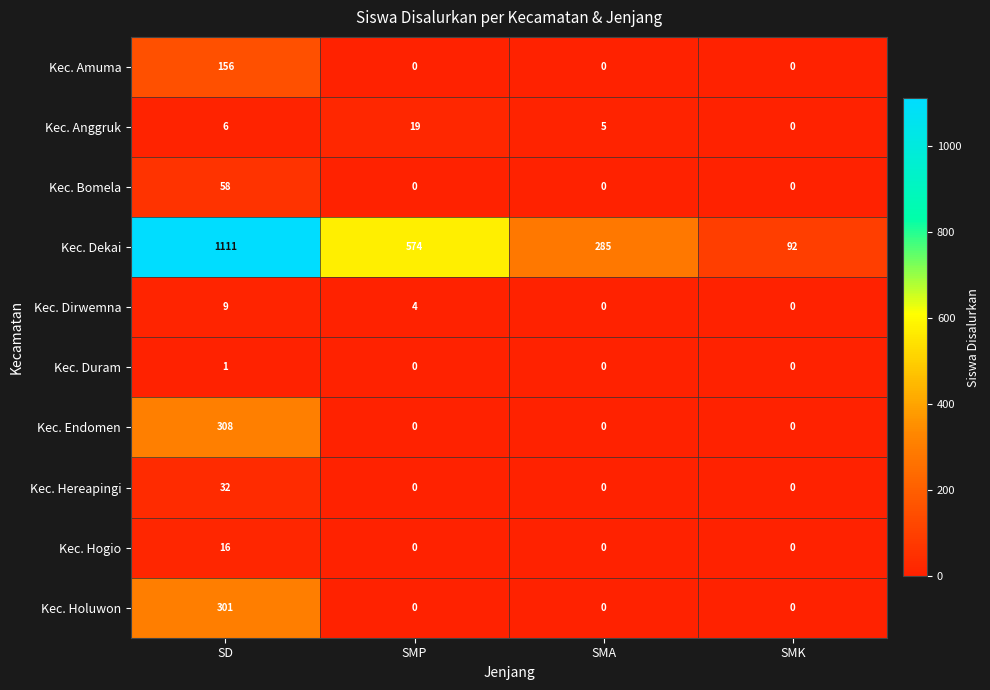

Is it true that Kec. Bomela equals 0 at SMP?

True